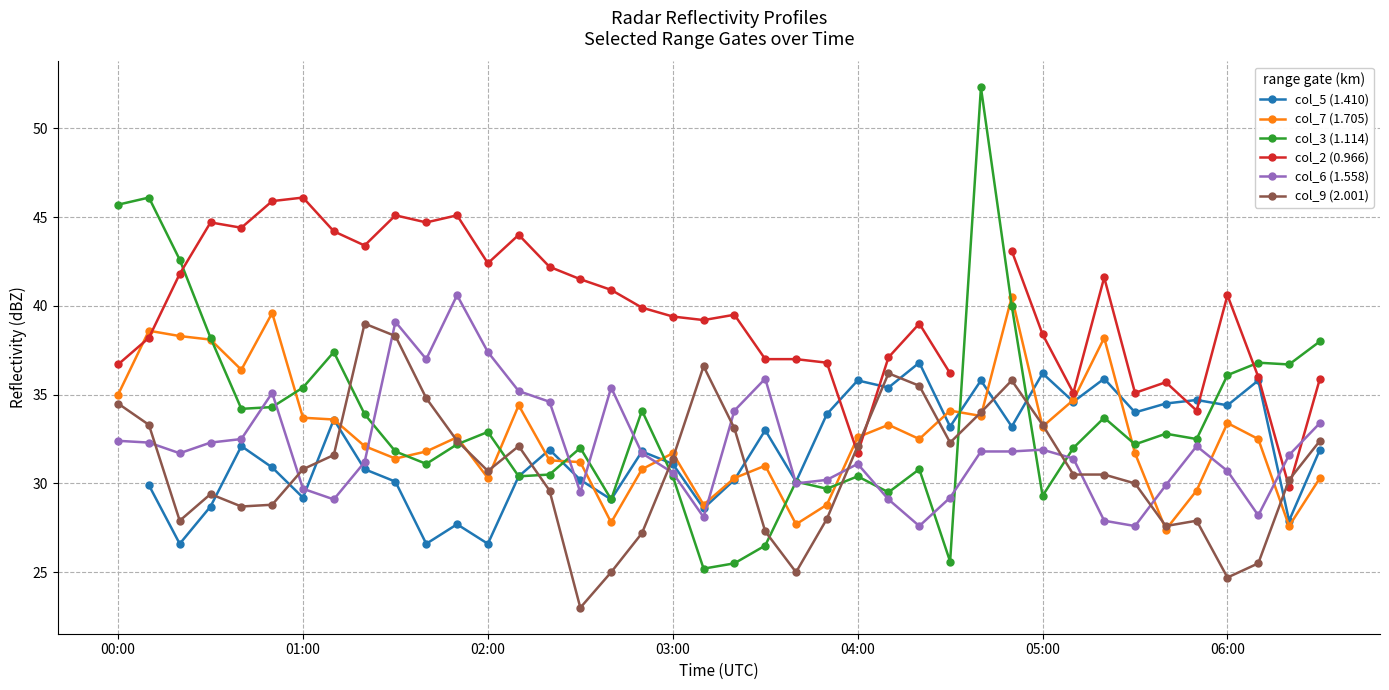

How many data points in col_9 (2.001) are less than 30?

15